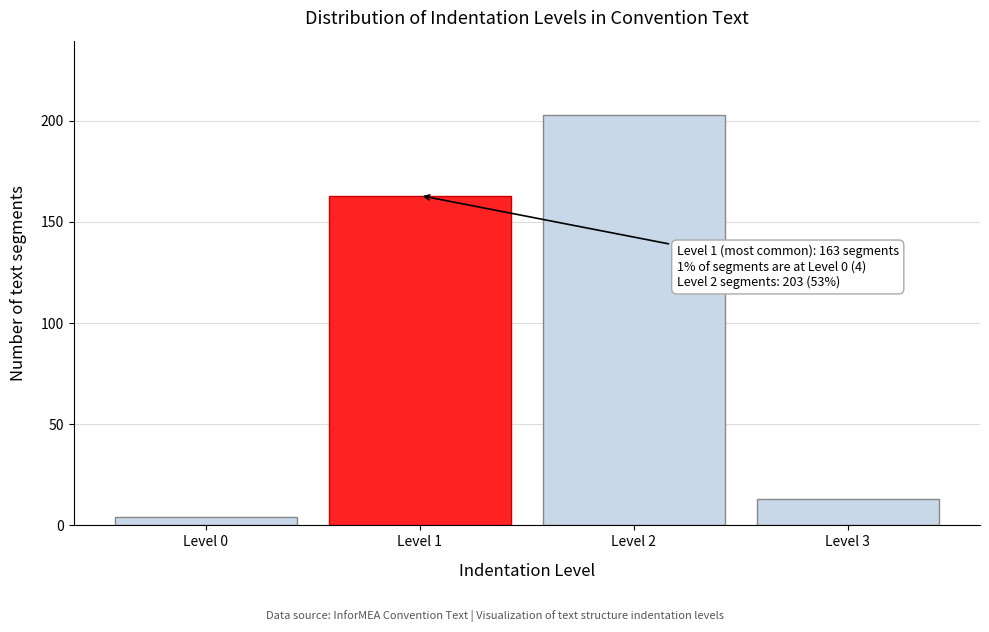

Reading left to right, extract all data points from this chart.

Level 0=4	Level 1=163	Level 2=203	Level 3=13